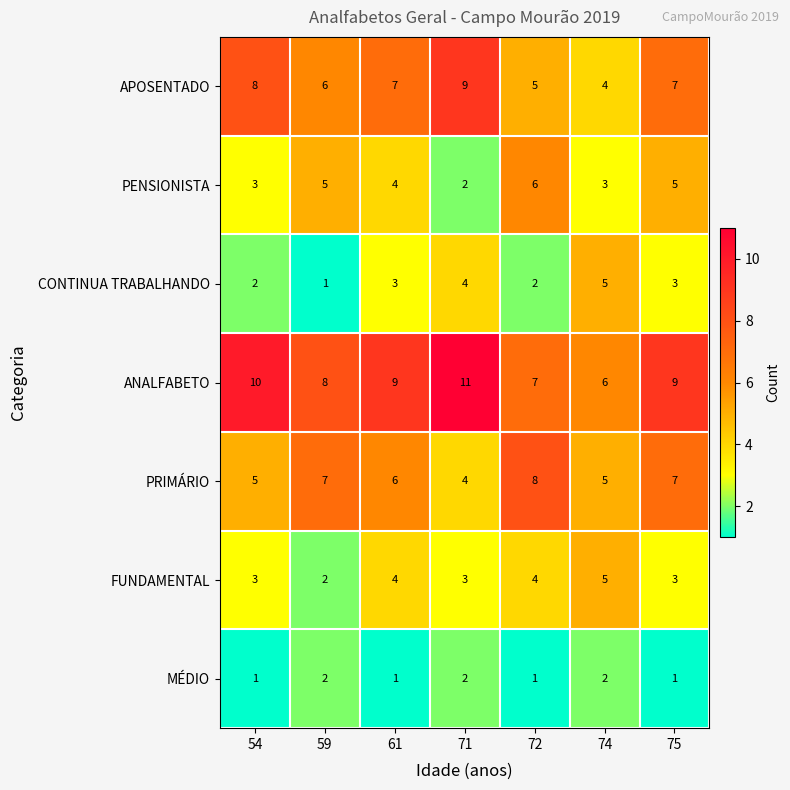

What is the spread (max minus min) of values at 59?

7